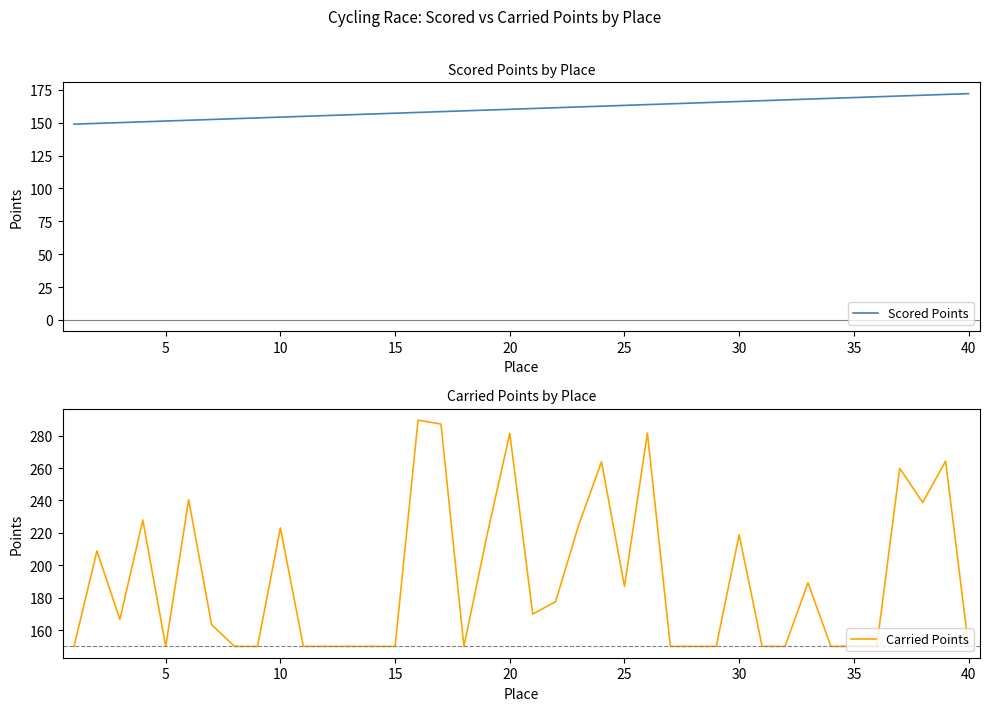

What is the highest value of the Carried Points series?

289.6